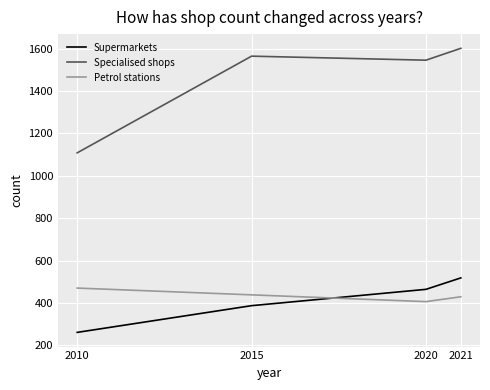

What is the smallest value displayed?

261